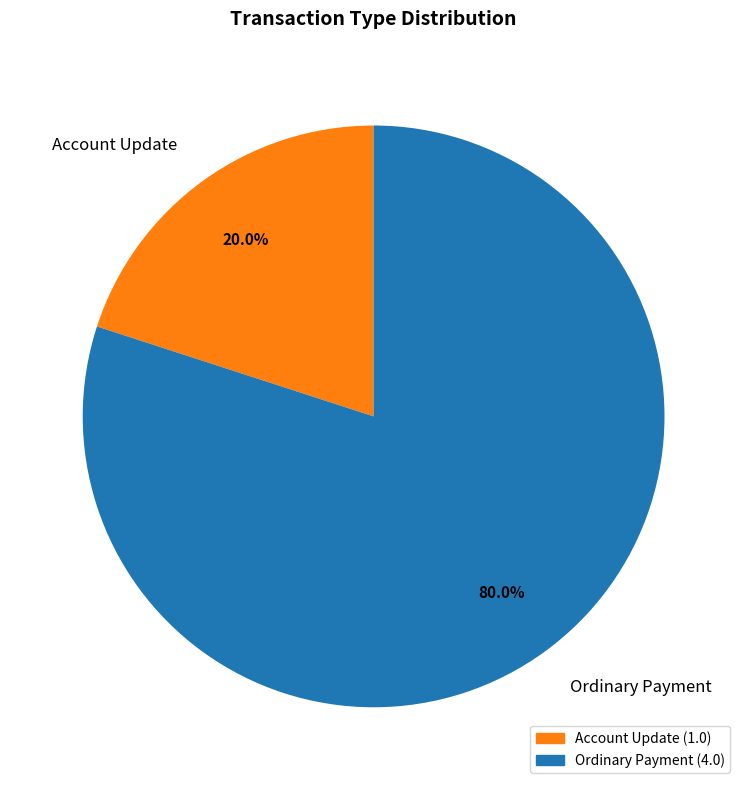

Is there any slice that represents more than half of the pie?

Yes